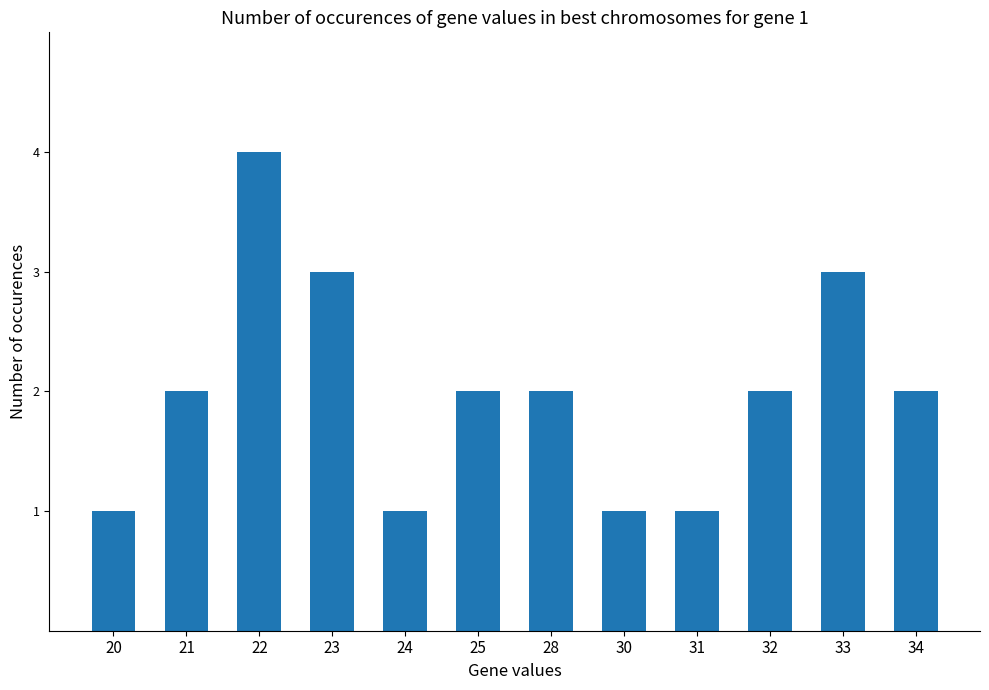

Approximately how many times larger is the value at 34 compared to 31?

2.0